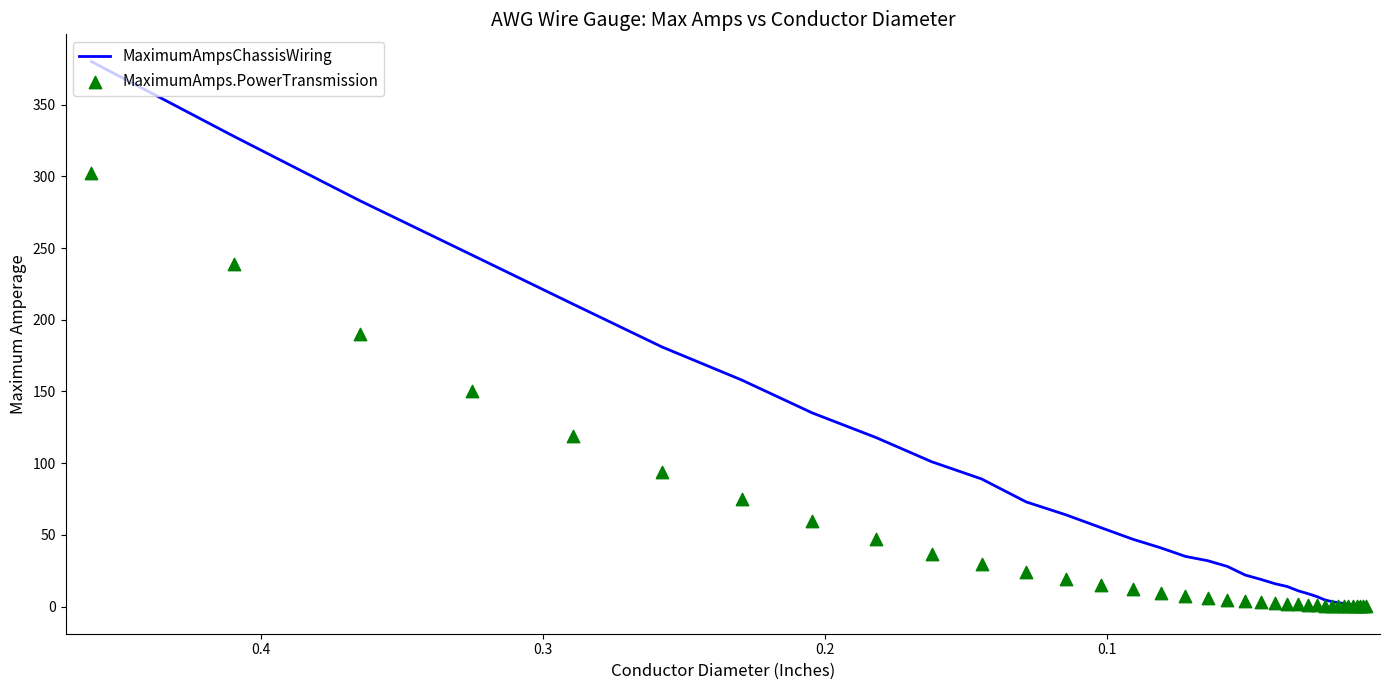

Which series has the widest spread of Y values?

MaximumAmpsChassisWiring